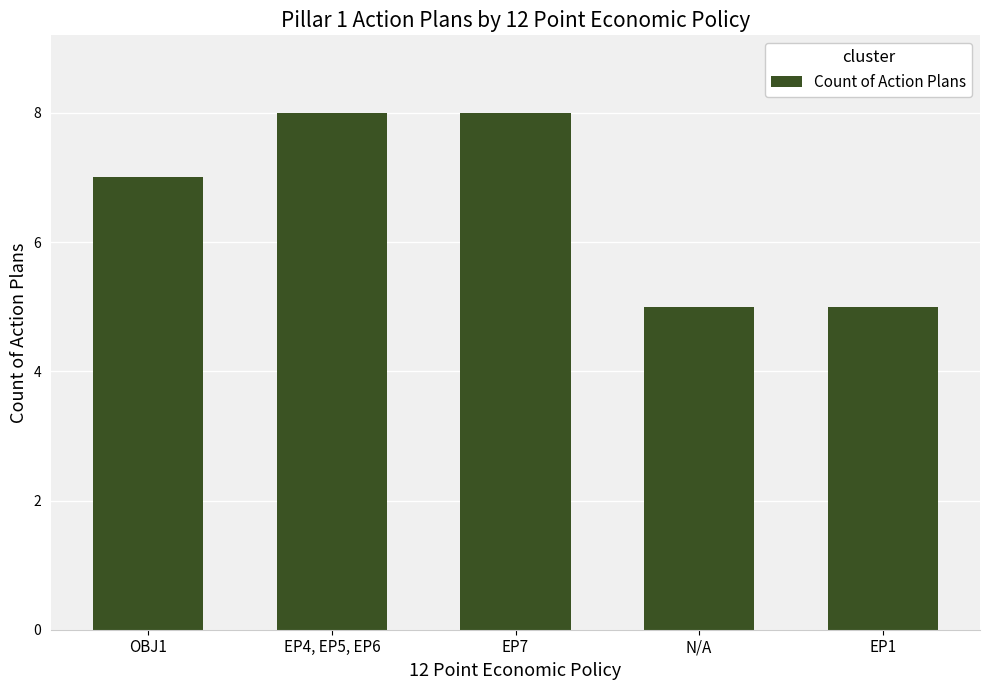

Is it true that the value at N/A is 5?

True